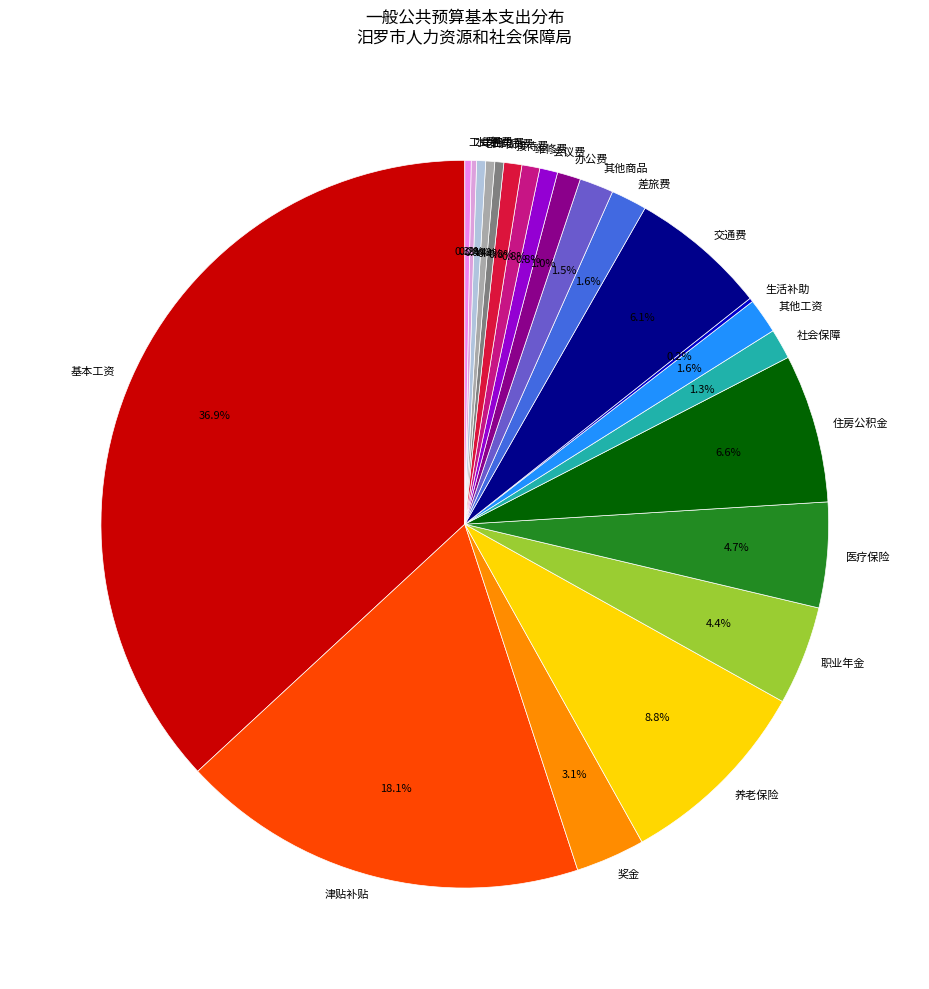

Is the sum of 会议费 and 工会经费 greater than half?

No